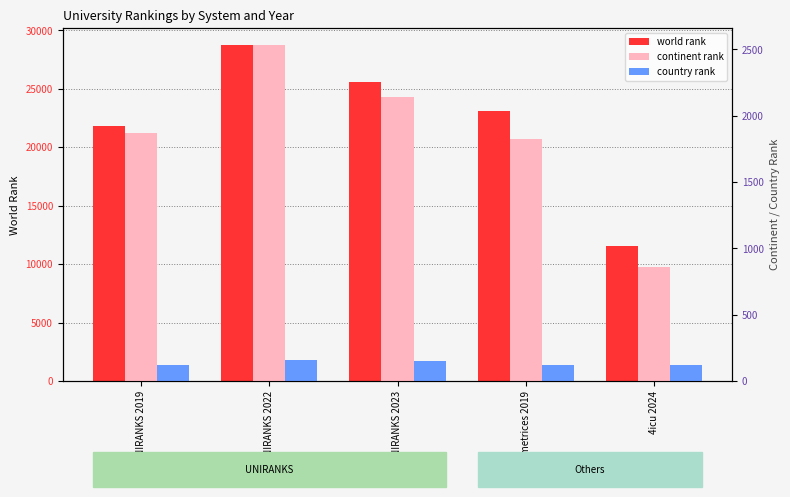

Rank the series by their maximum value, from lowest to highest.

country rank, continent rank, world rank